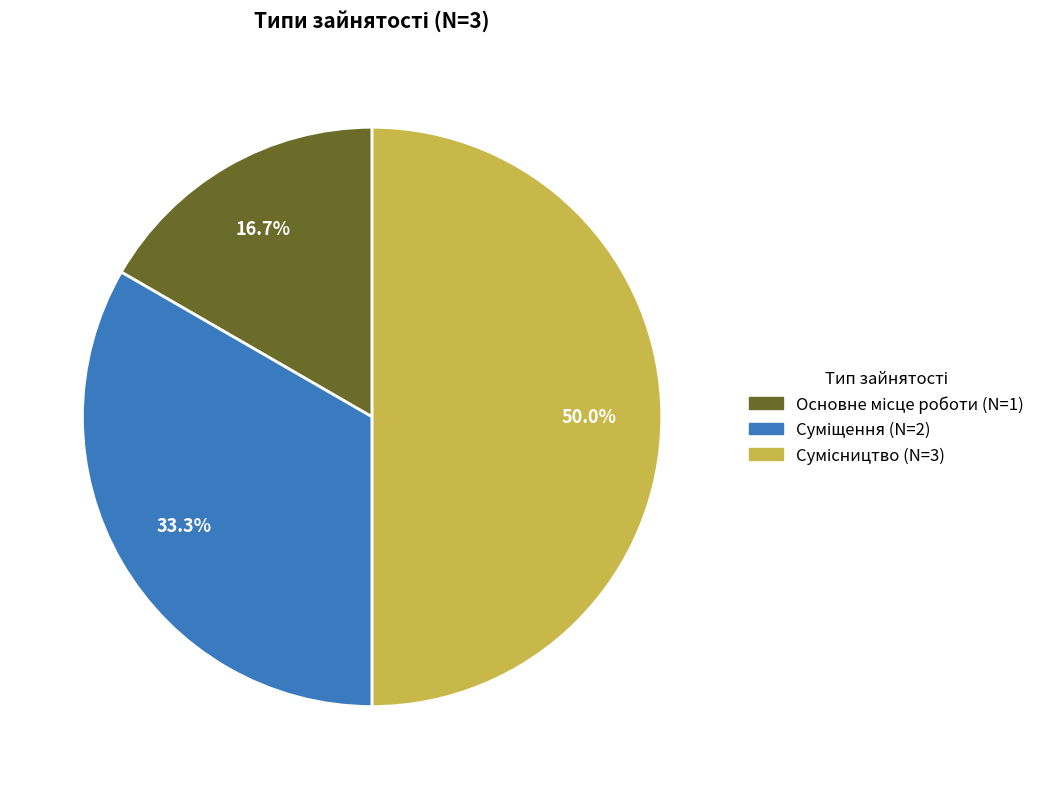

Combined, do Основне місце роботи and Суміщення account for over 50%?

No